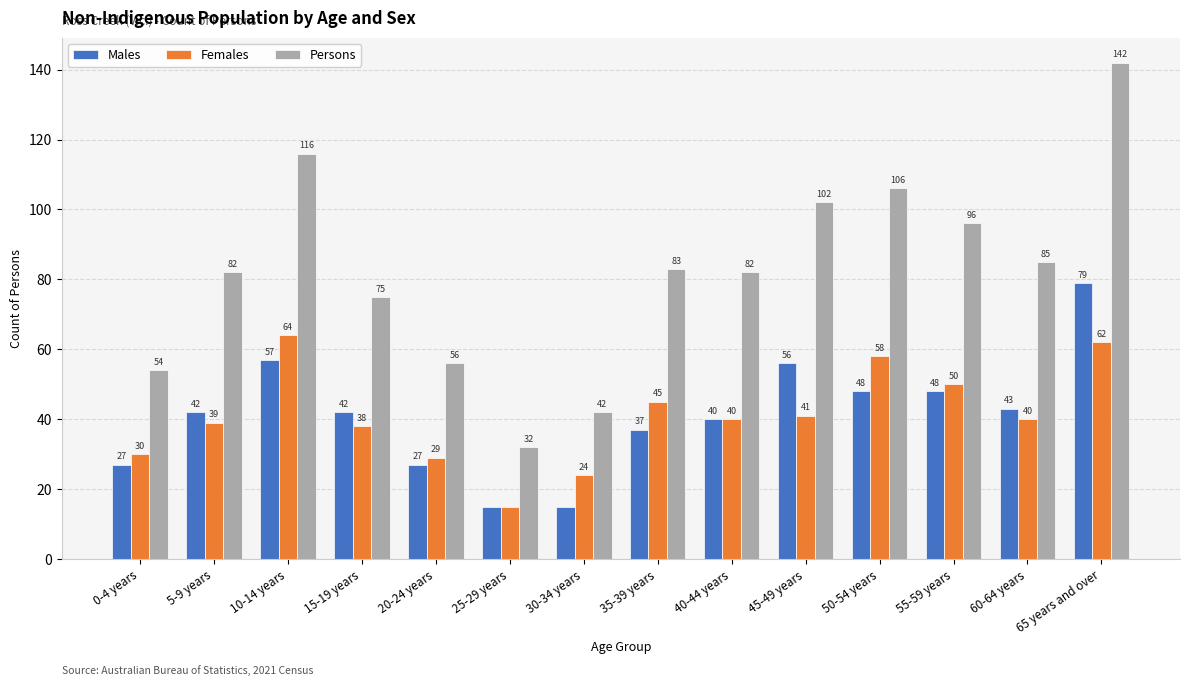

What are all the series names shown in the legend?

Males, Females, Persons